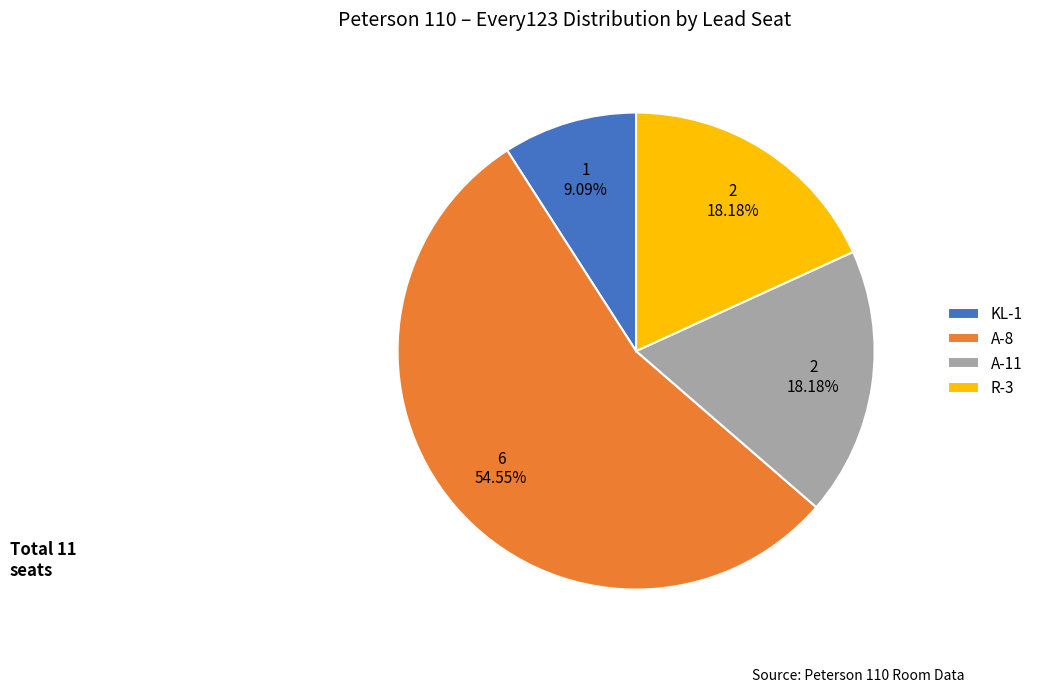

Does A-8 represent more than half of the total?

Yes